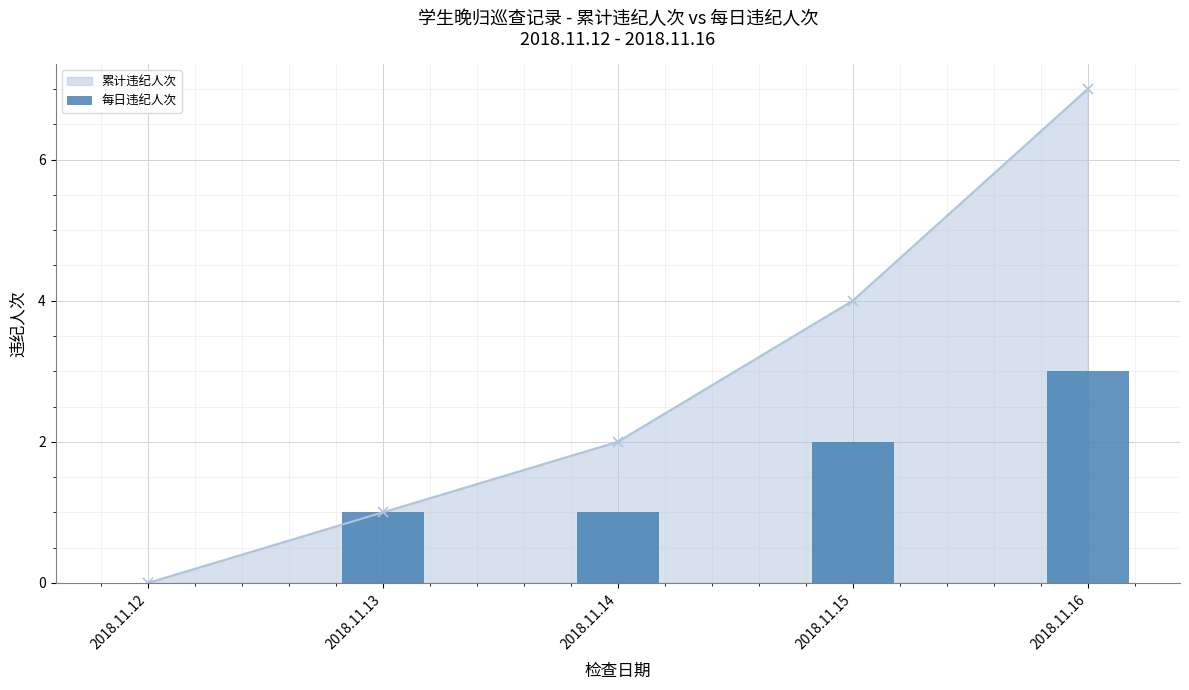

Reading right to left, extract all data points from this chart.

累计违纪人次: 2018.11.16=7	2018.11.15=4	2018.11.14=2	2018.11.13=1	2018.11.12=0
每日违纪人次: 2018.11.16=3	2018.11.15=2	2018.11.14=1	2018.11.13=1	2018.11.12=0